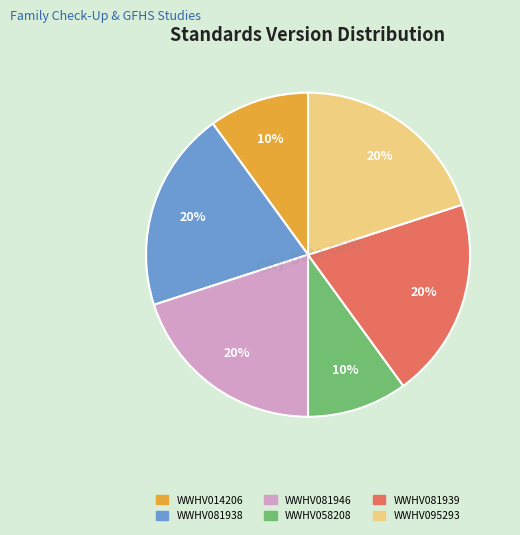

Does any single category account for the majority?

No